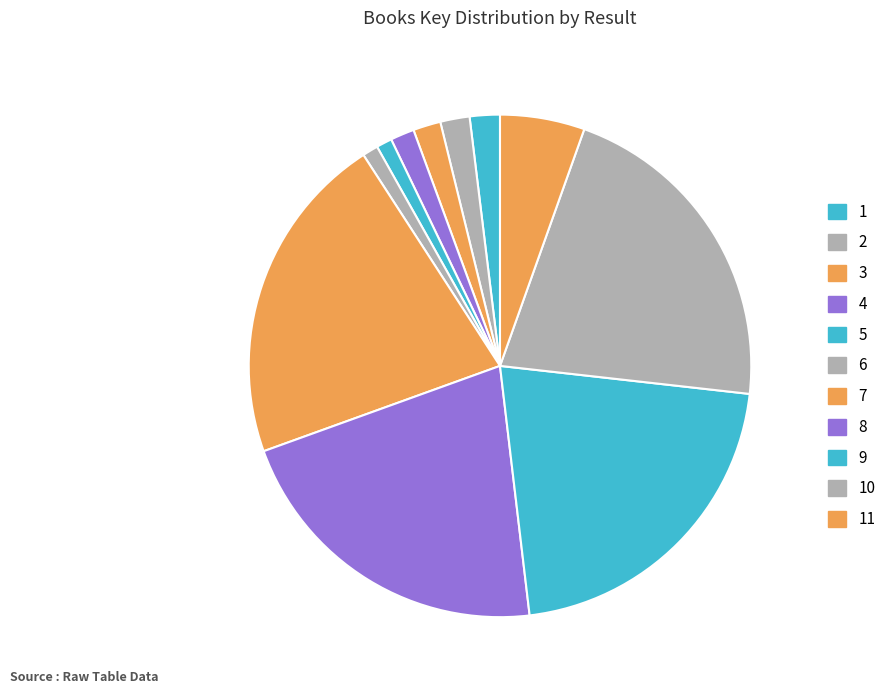

True or false: 6 accounts for 1% of the total.

True